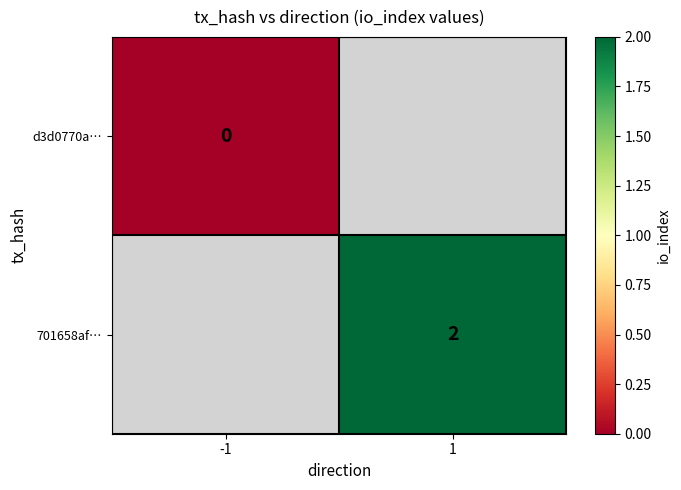

Which label corresponds to the largest value in the chart?

1